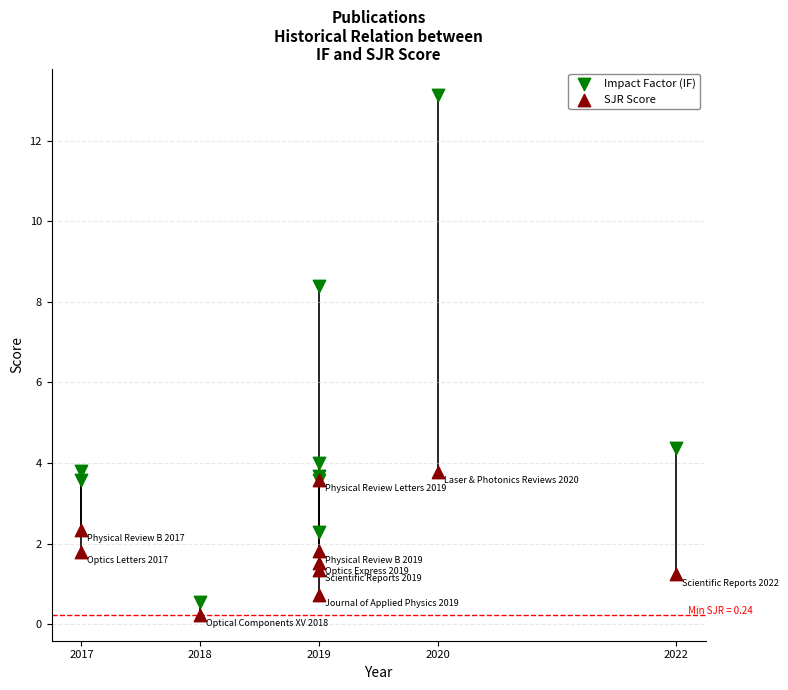

Which series contains the highest Y value?

Impact Factor (IF)